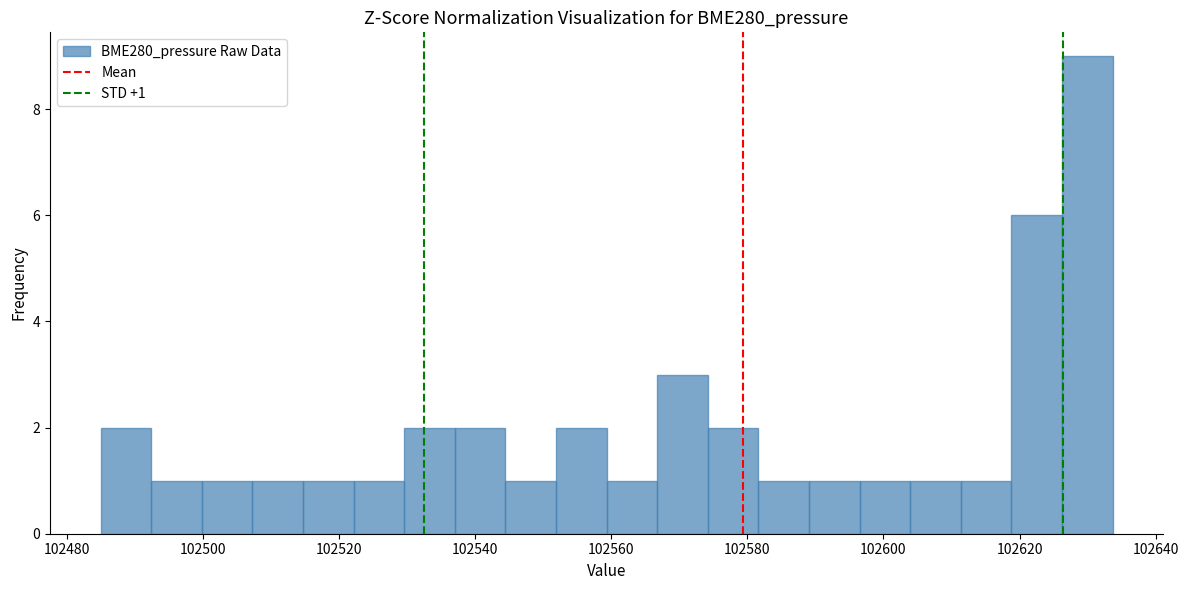

Read against the x-axis, roughly where is the centre of the tallest bar?

102630